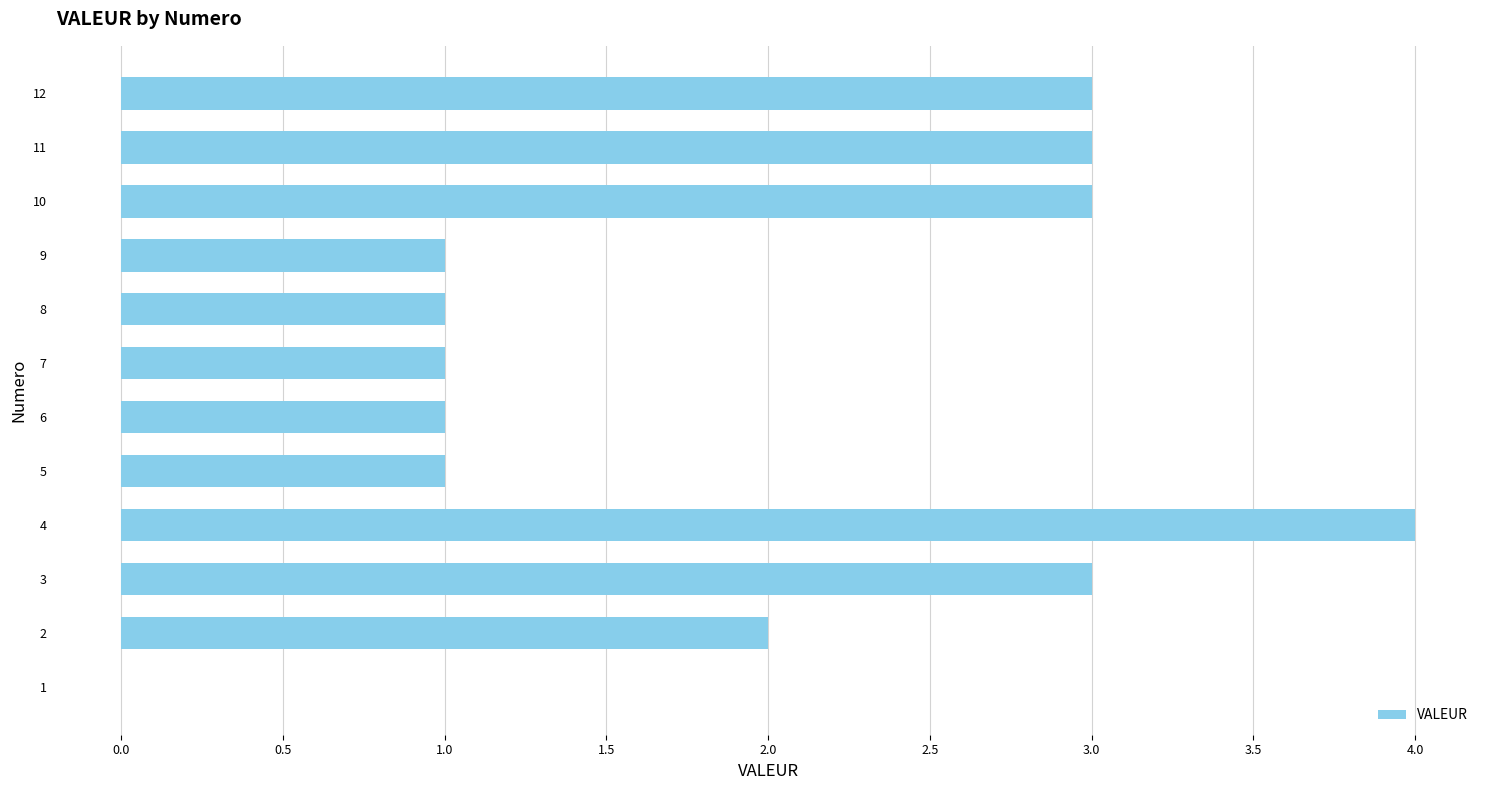

What is the sum of all values?

23